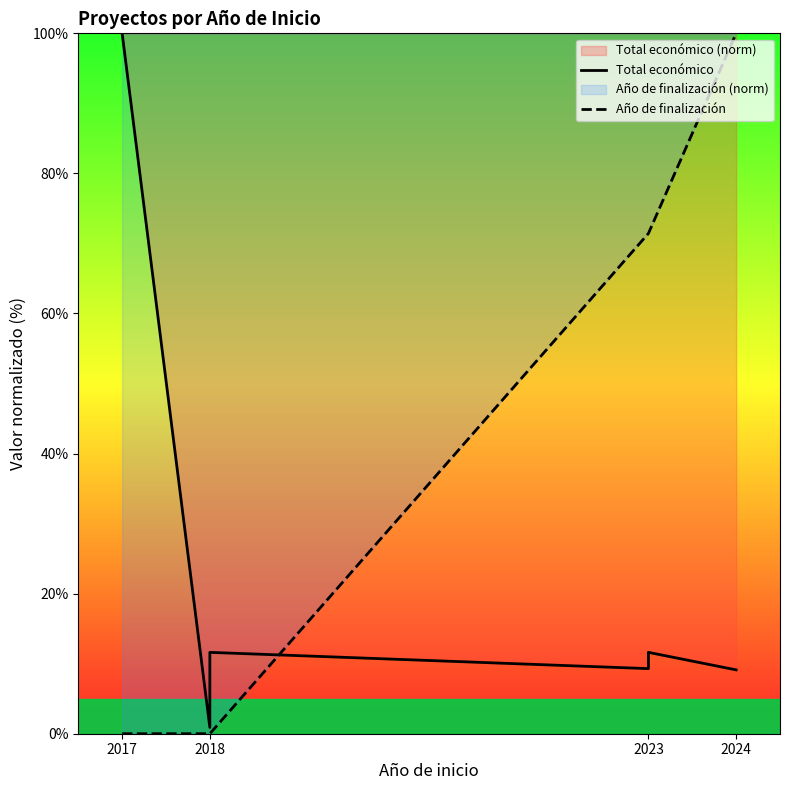

At which category does Total económico reach its first local valley?

2018